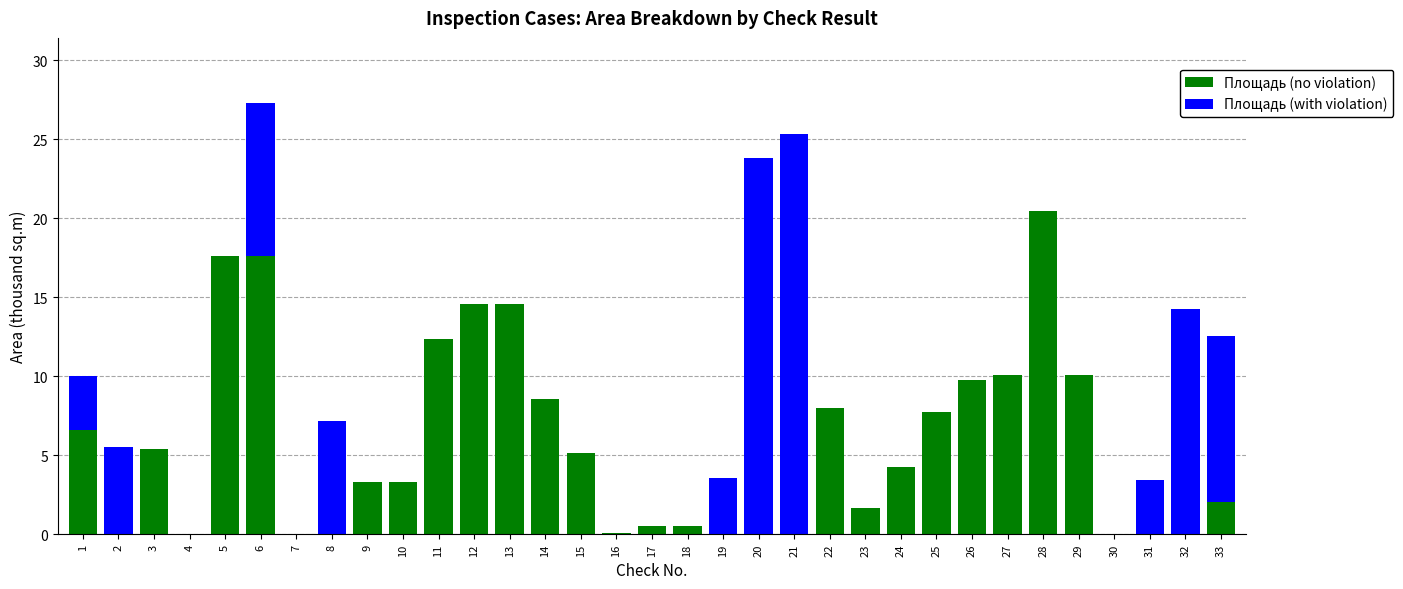

At which category is the sum across all series the highest?

6